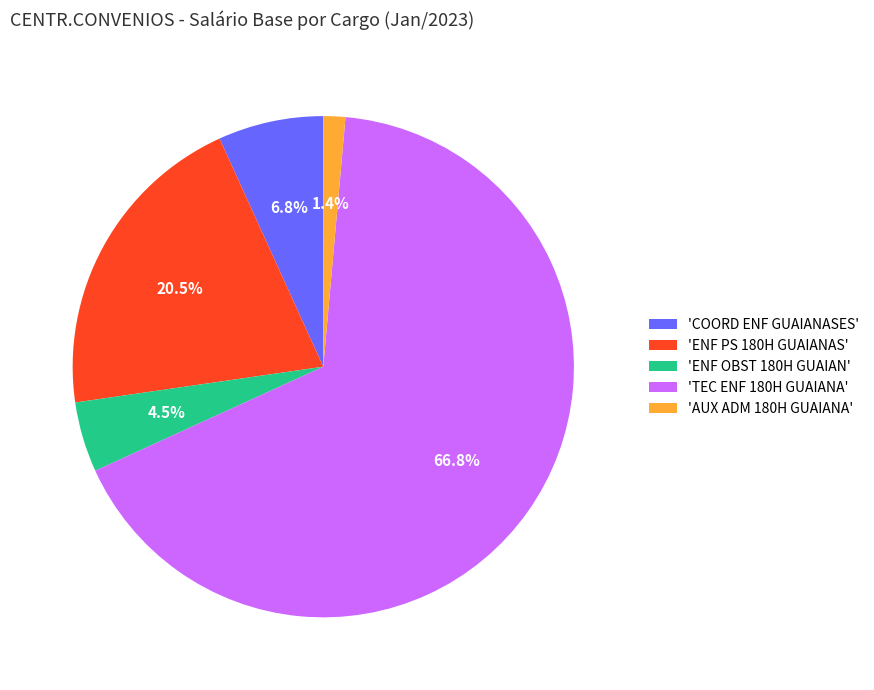

Rank the categories by value from highest to lowest.

'TEC ENF 180H GUAIANA', 'ENF PS 180H GUAIANAS', 'COORD ENF GUAIANASES', 'ENF OBST 180H GUAIAN', 'AUX ADM 180H GUAIANA'